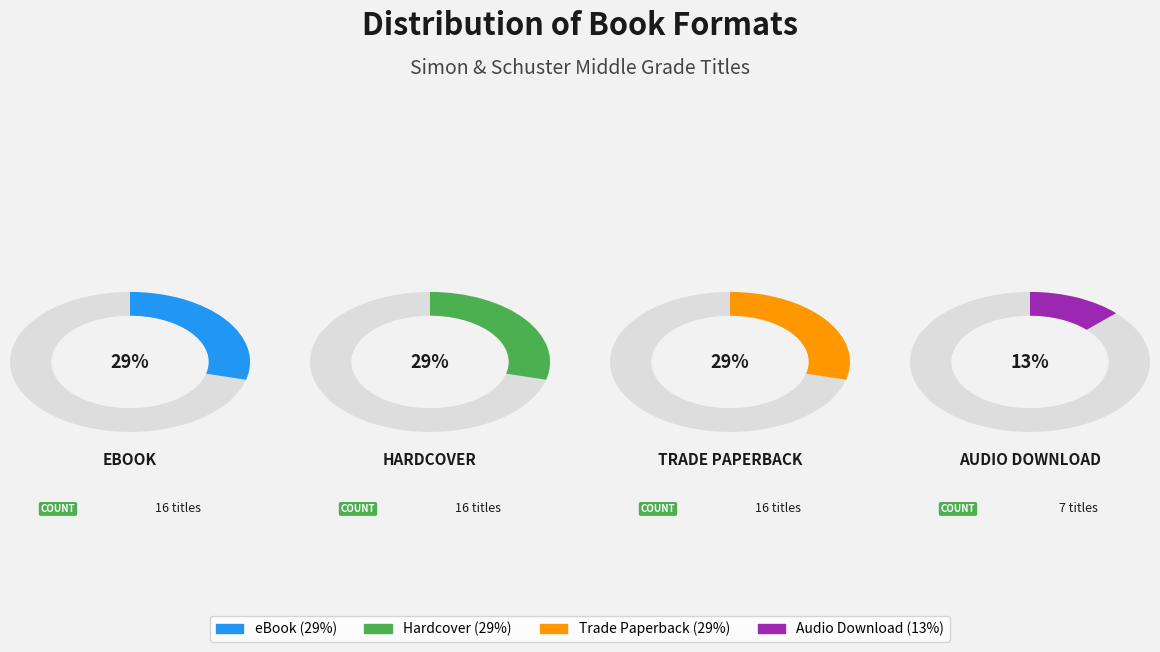

Is Hardcover the majority of the pie?

No